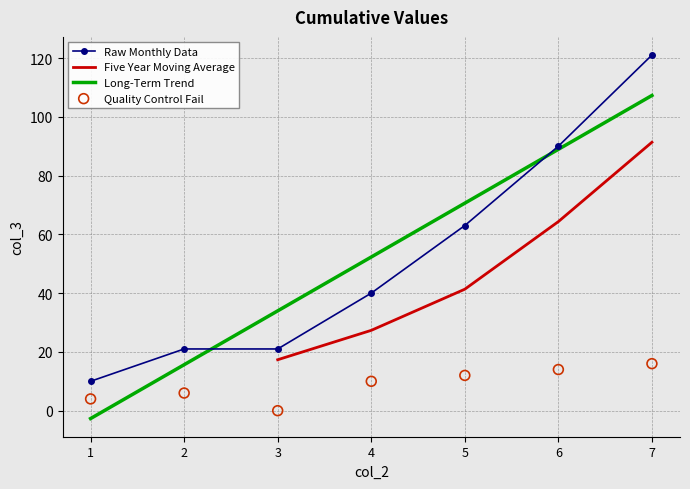

Which series reaches the maximum Y coordinate?

col_3